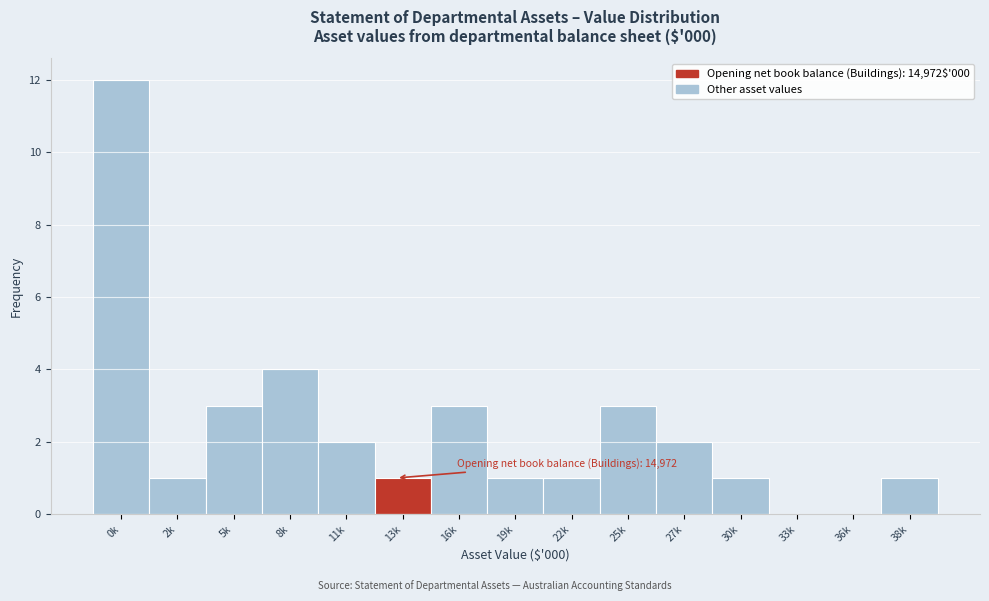

Reading right to left, transcribe all the data shown in this chart.

38k=1	36k=0	33k=0	30k=1	27k=2	25k=3	22k=1	19k=1	16k=3	13k=1	11k=2	8k=4	5k=3	2k=1	0k=12